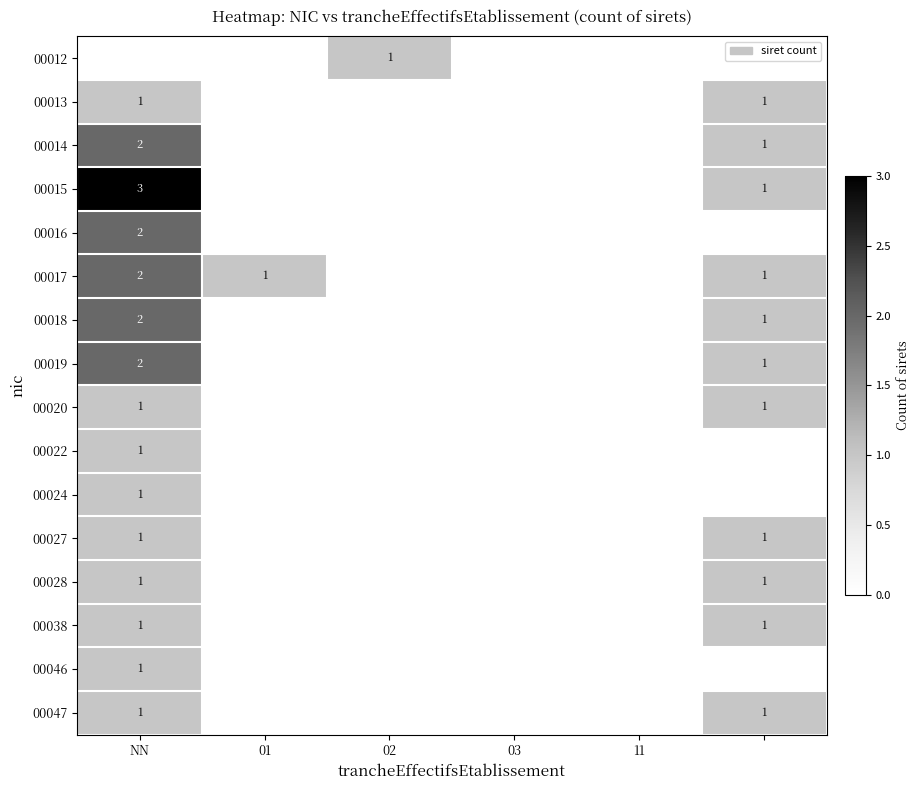

The 00020 series shows 1 at NN. True or false?

True